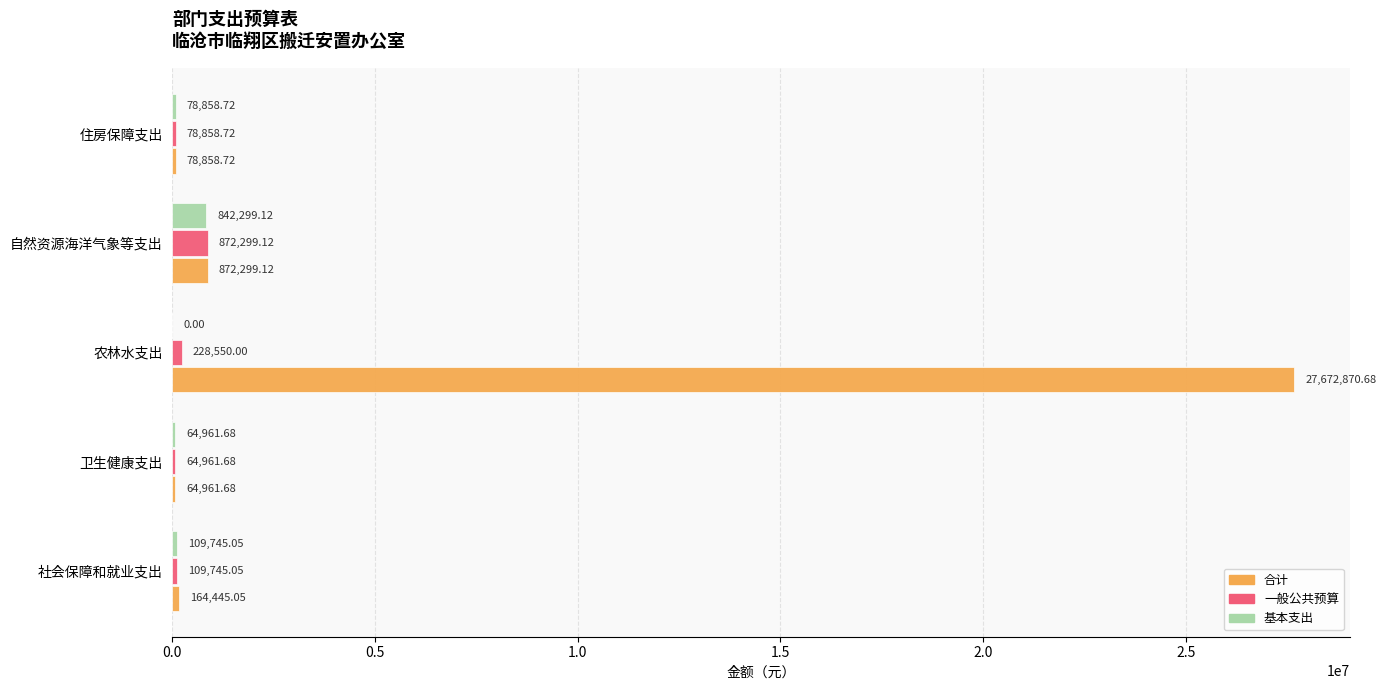

Between 社会保障和就业支出 and 农林水支出, which series saw the biggest shift?

合计